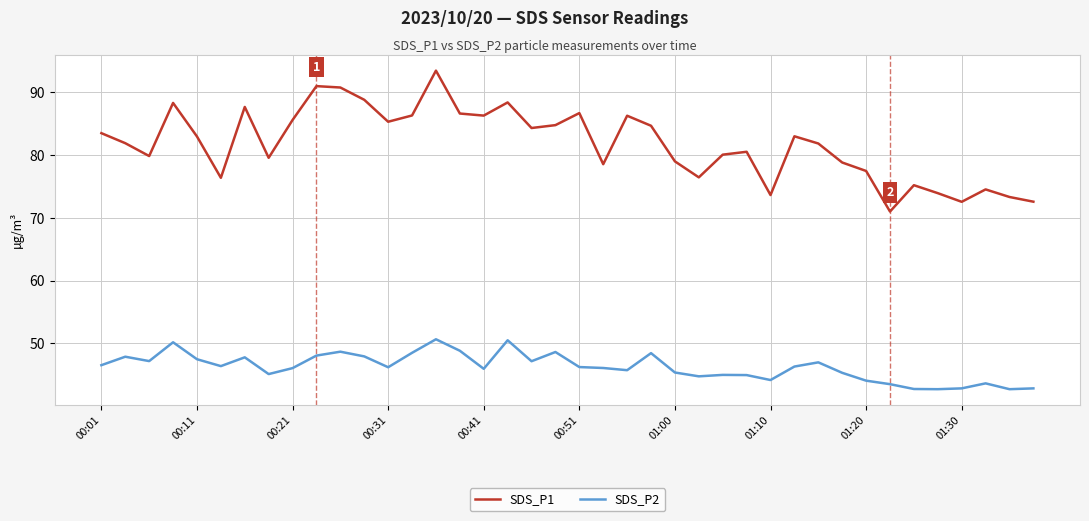

Which series has the largest total across all categories?

SDS_P1